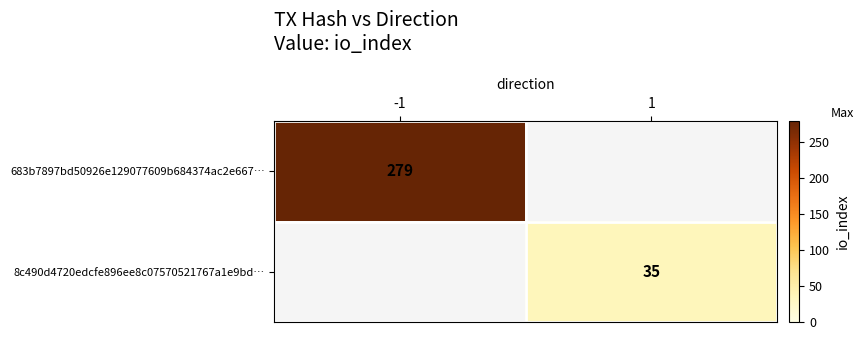

Is the value of 683b7897bd50926e129077609b684374ac2e667… at -1 greater than the value of 8c490d4720edcfe896ee8c07570521767a1e9bd… at 1?

Yes